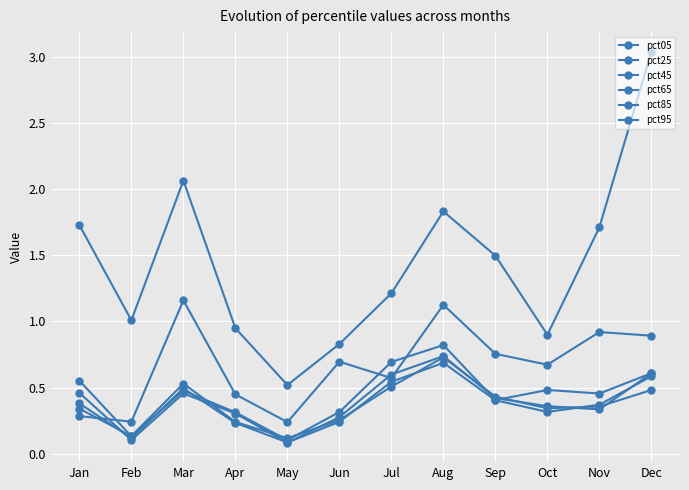

How many lines are shown in the chart?

6